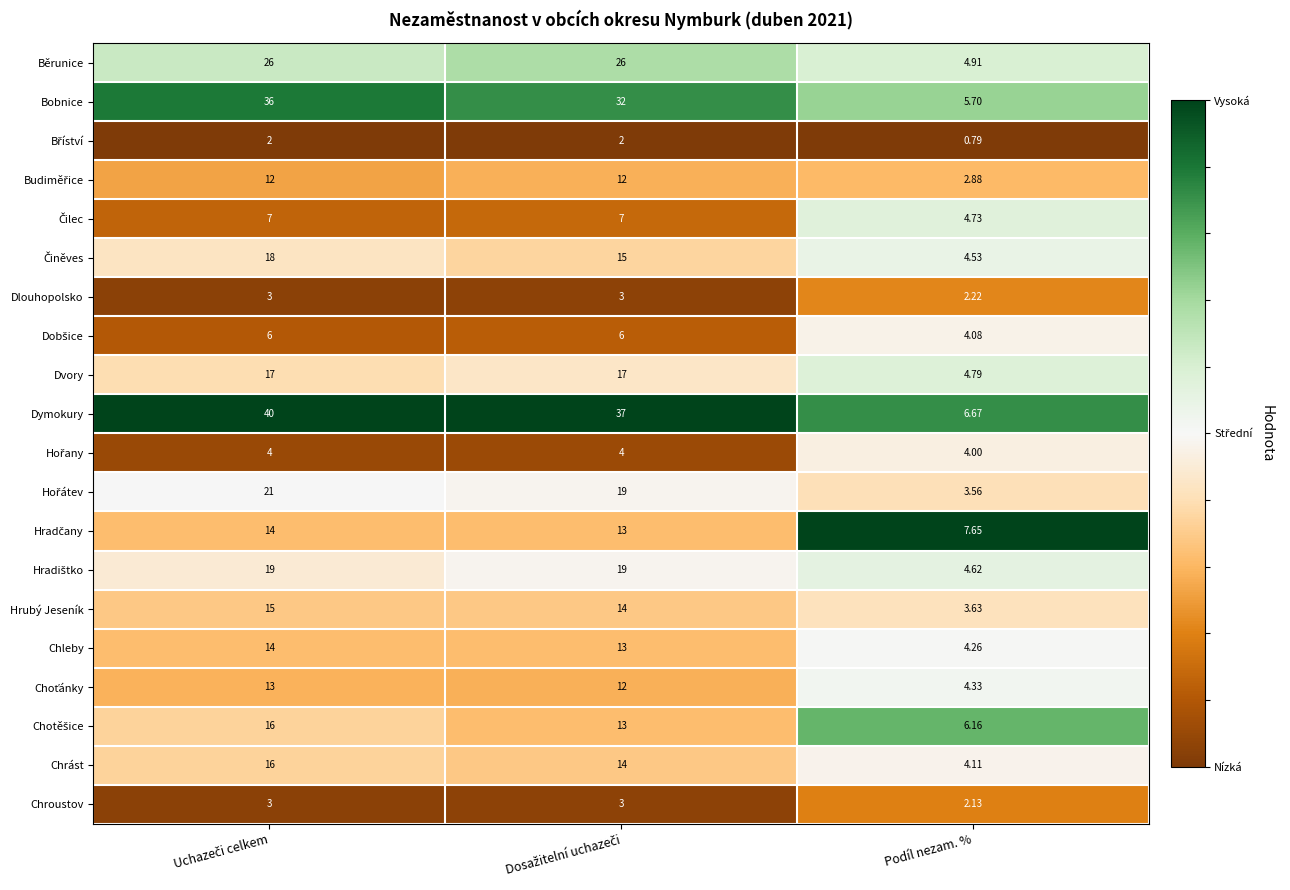

Which series has the widest spread of values?

Dymokury